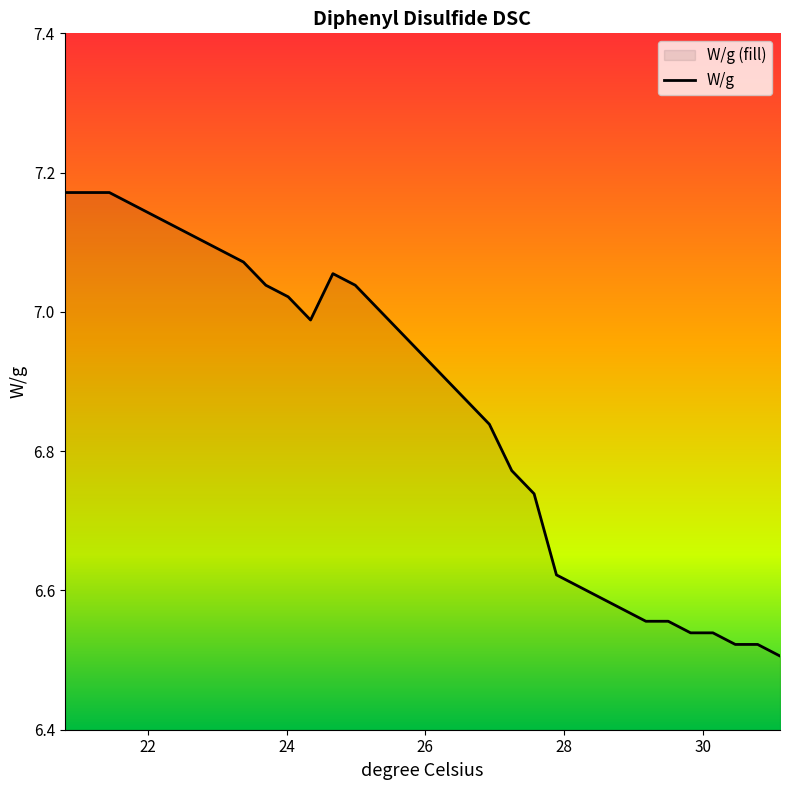

What is the smallest value displayed?

6.5